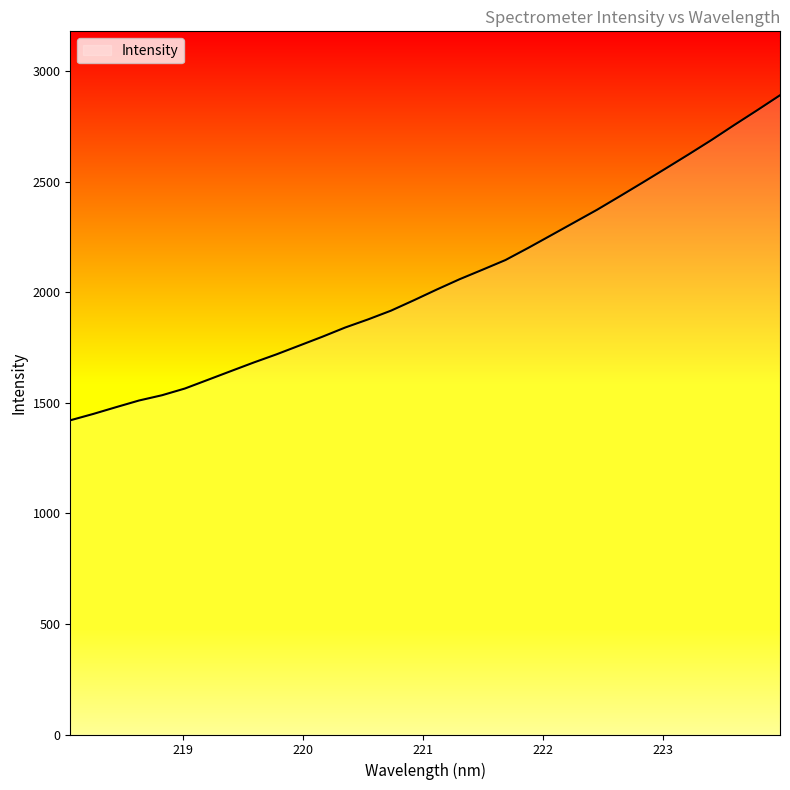

What is the greatest value displayed?

2891.0